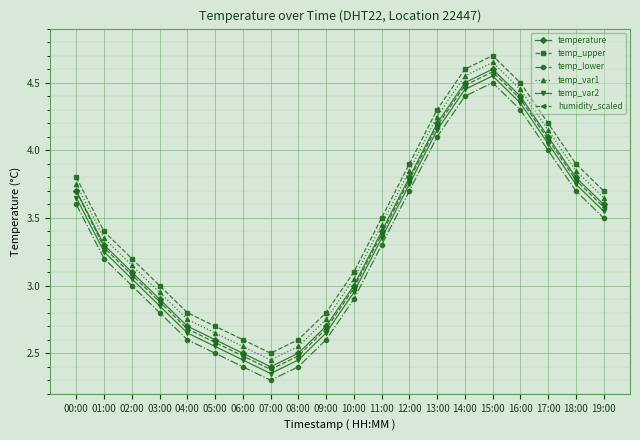

Where is the first local minimum for temp_var2?

07:00